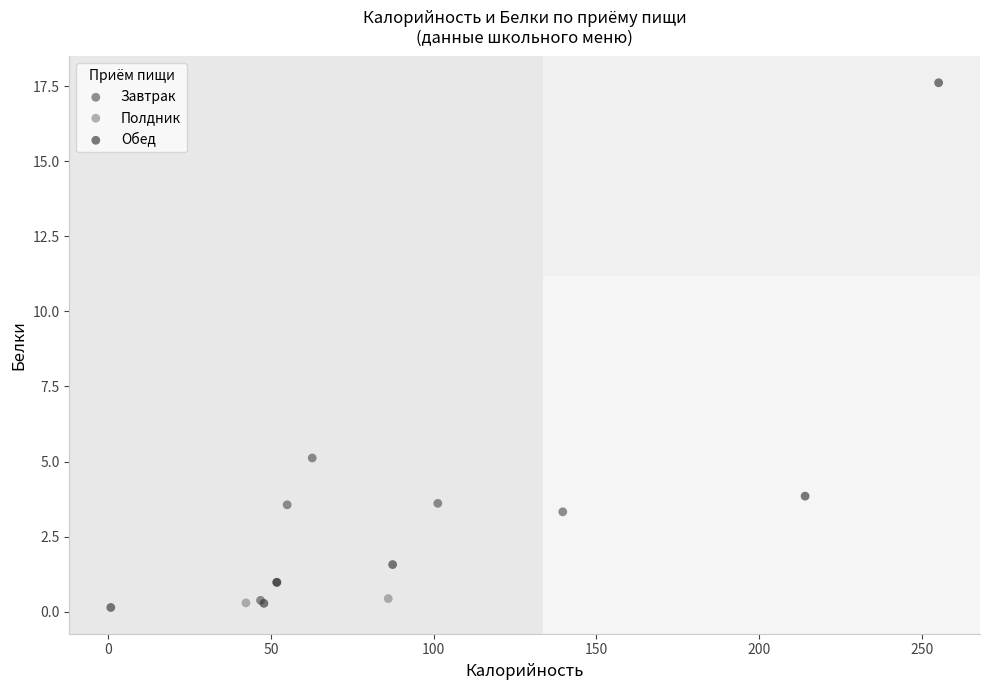

Which series has the largest Y range (max minus min)?

Обед